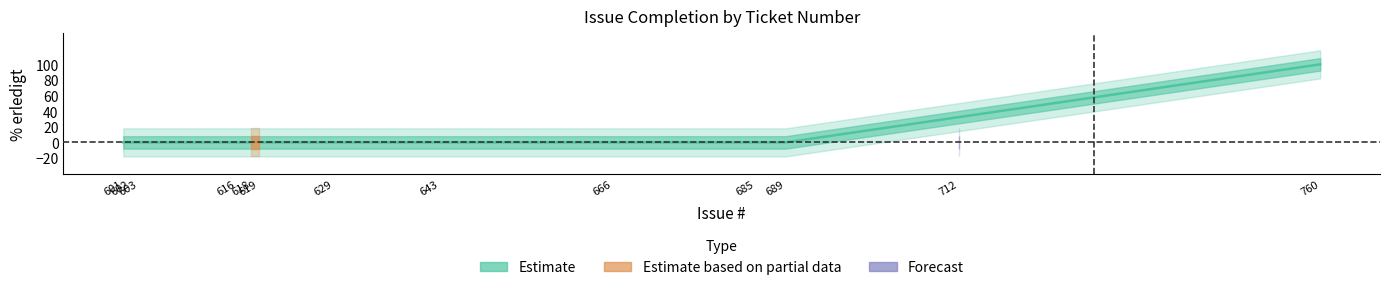

What is the greatest value displayed?

100